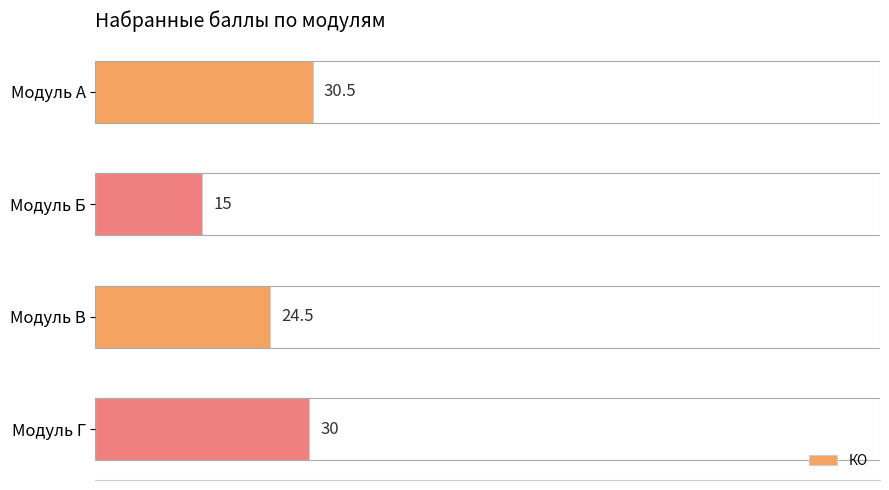

Reading top to bottom, list all the values displayed in this chart.

Модуль А=30.5	Модуль Б=15.0	Модуль В=24.5	Модуль Г=30.0